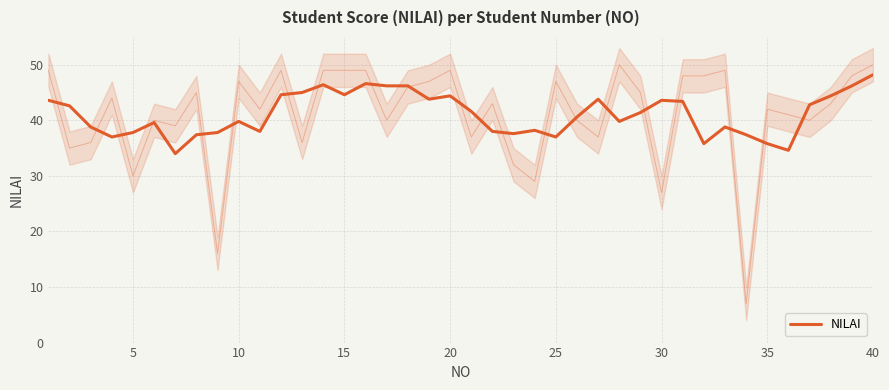

Reading left to right, extract all data points from this chart.

43.6	42.6	38.8	37.0	37.8	39.6	34.0	37.4	37.8	39.8	38.0	44.6	45.0	46.4	44.6	46.6	46.2	46.2	43.8	44.4	41.6	38.0	37.6	38.2	37.0	40.6	43.8	39.8	41.4	43.6	43.4	35.8	38.8	37.4	35.8	34.6	42.8	44.4	46.2	48.2